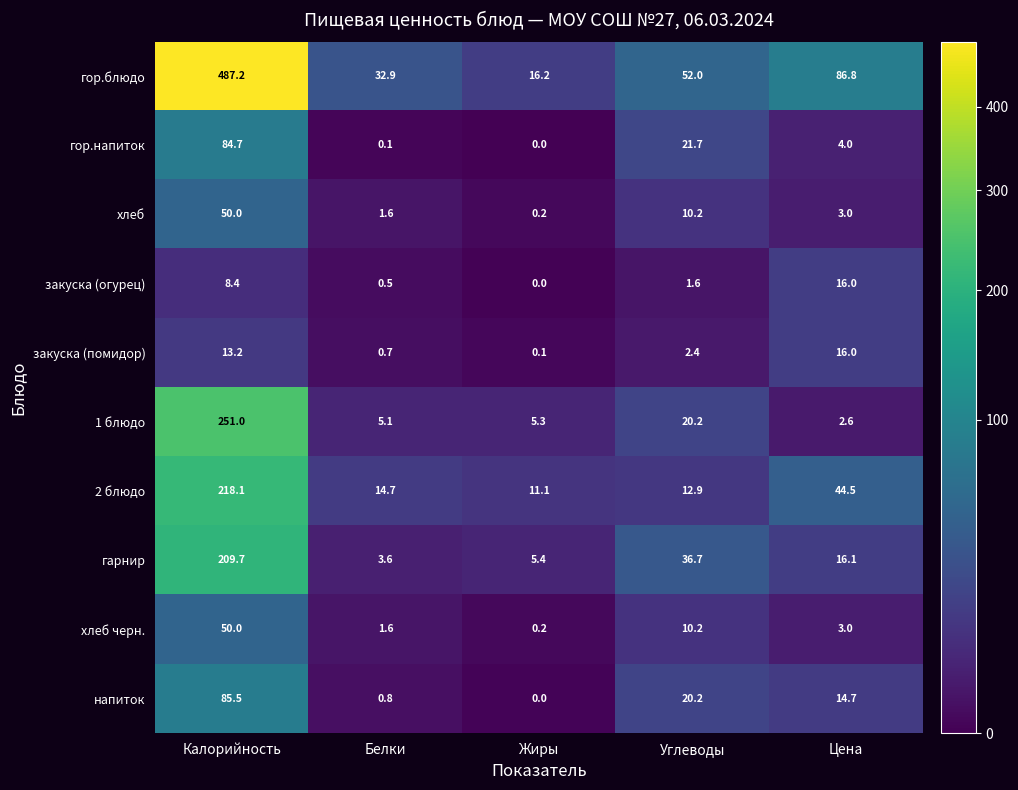

How many data points in гор.напиток are less than 4?

2